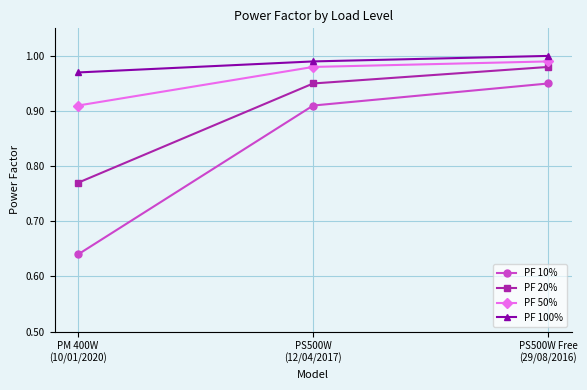

Rank the categories by PF 10% value from highest to lowest.

PS500W Free
(29/08/2016), PS500W
(12/04/2017), PM 400W
(10/01/2020)